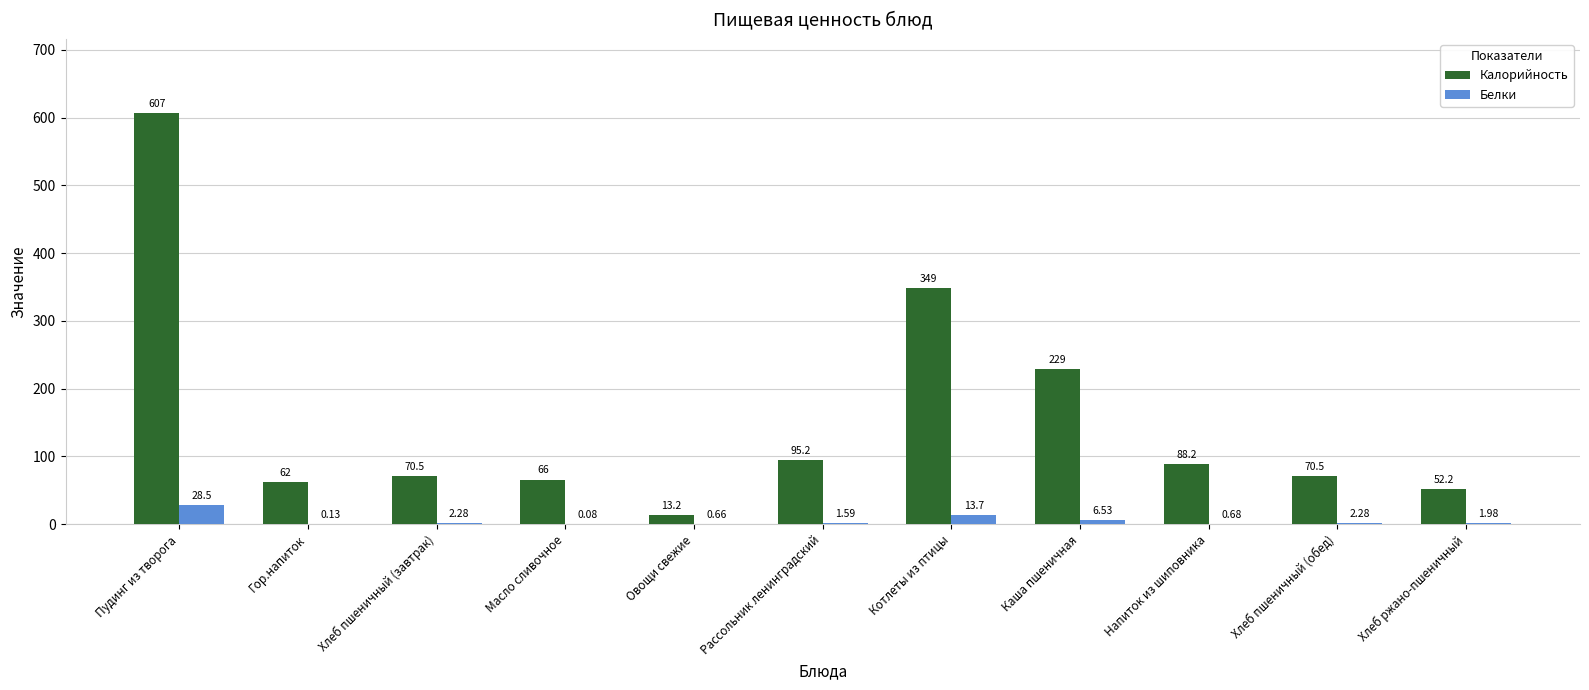

At which label does Калорийность first exceed 70?

Пудинг из творога